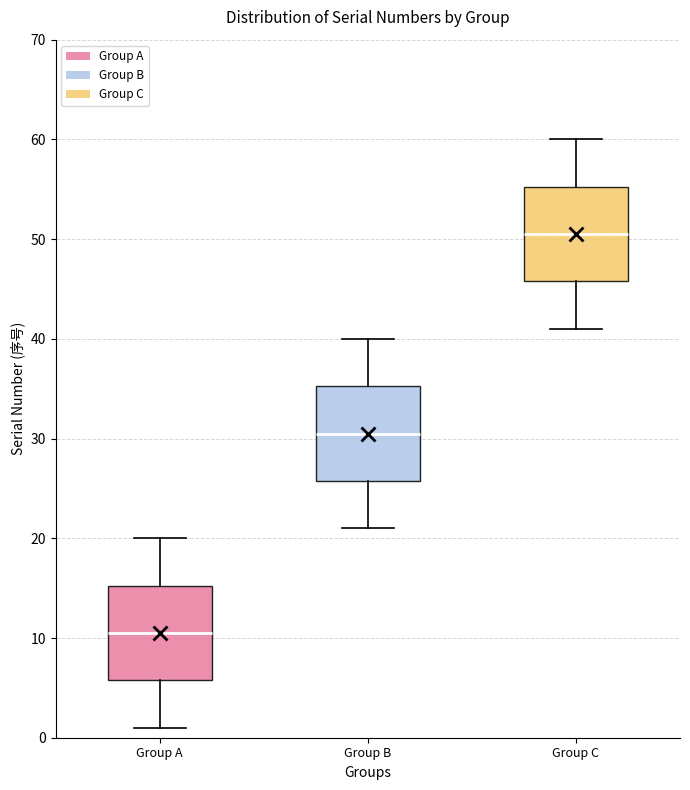

Reading left to right, read every box against the y-axis: the position of its median line, the range the box covers, and the ends of its whiskers. The values are not printed on the chart, so give them approximately, as read against the axis.

Group A: median 11, box 6 to 15, whiskers 1 to 20
Group B: median 31, box 26 to 35, whiskers 21 to 40
Group C: median 51, box 46 to 55, whiskers 41 to 60